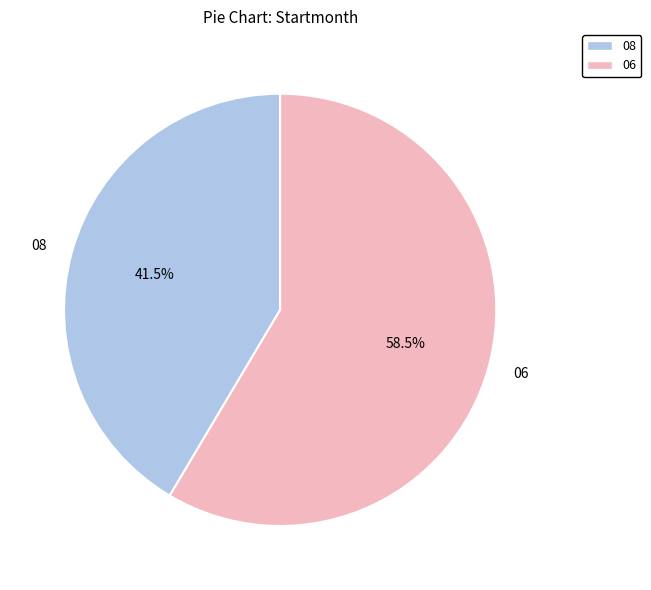

Approximately how many times larger is the value at 06 compared to 08?

1.4